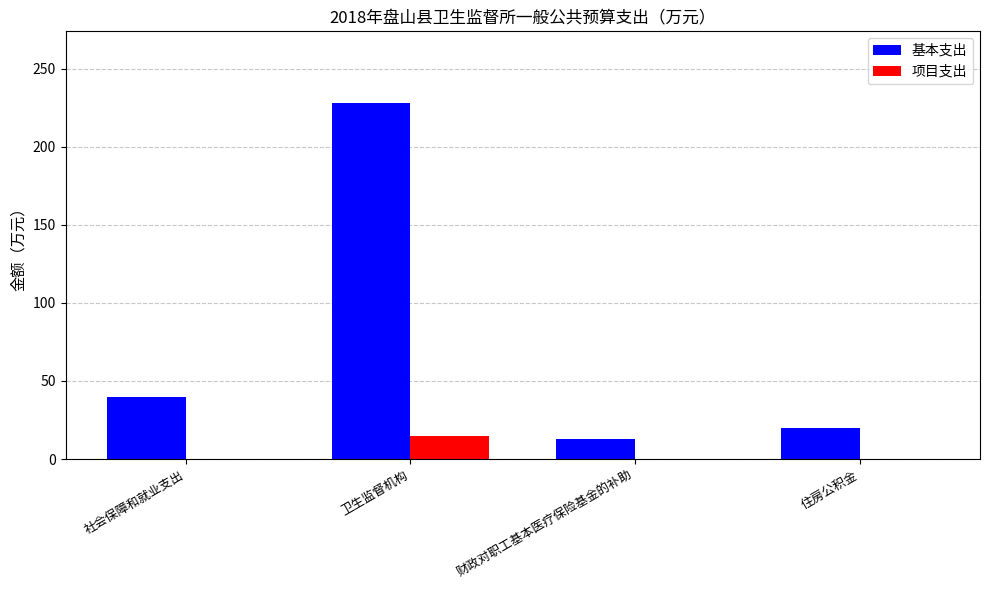

At which category is the sum across all series the highest?

卫生监督机构